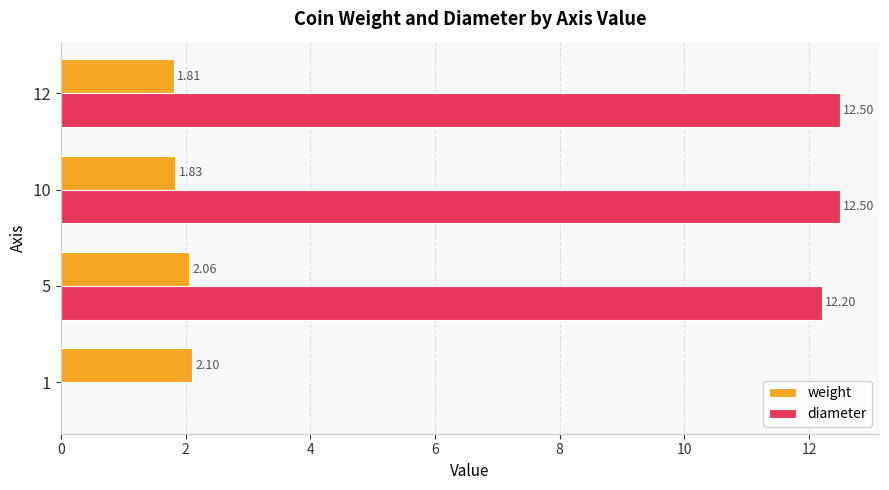

Between 5 and 12, which series saw the biggest shift?

diameter